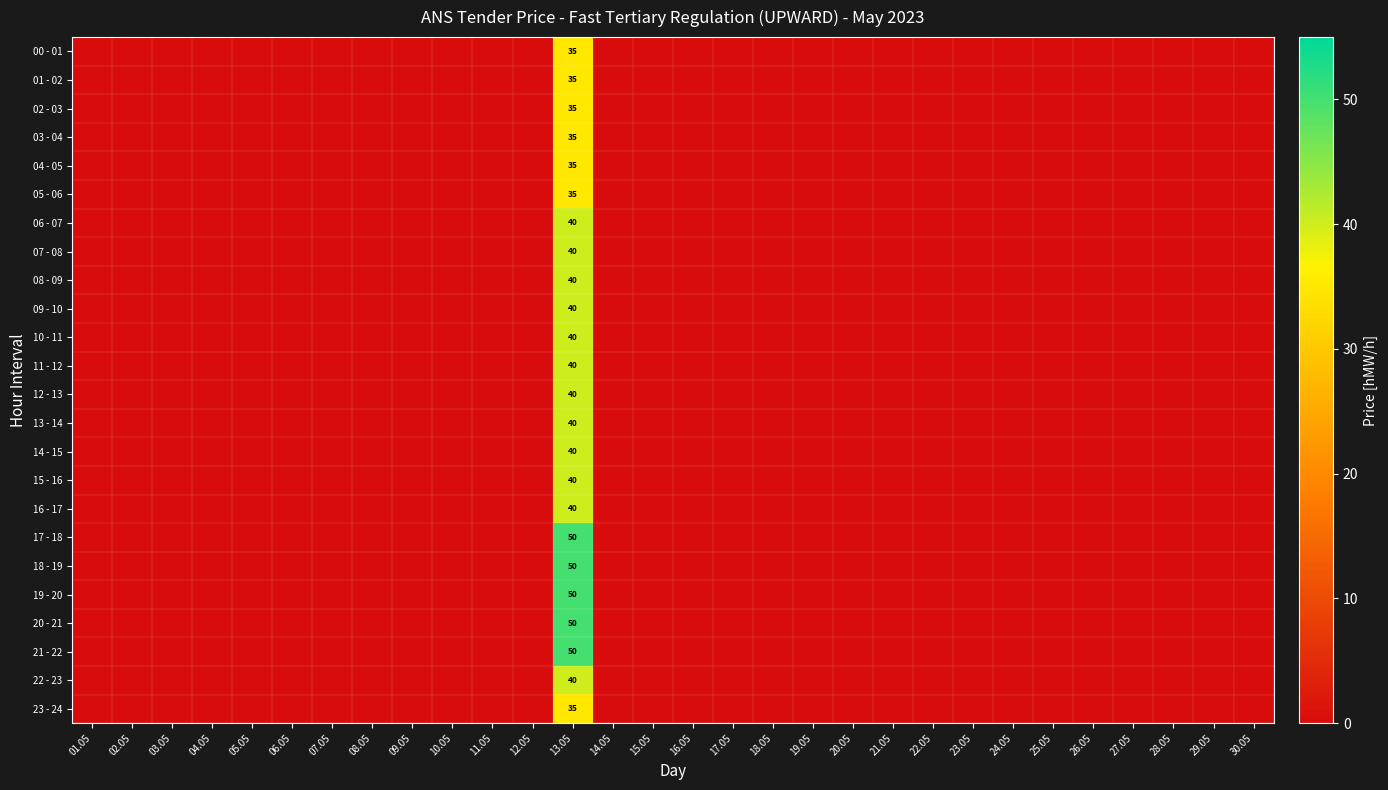

How many categories are shown in the chart?

30